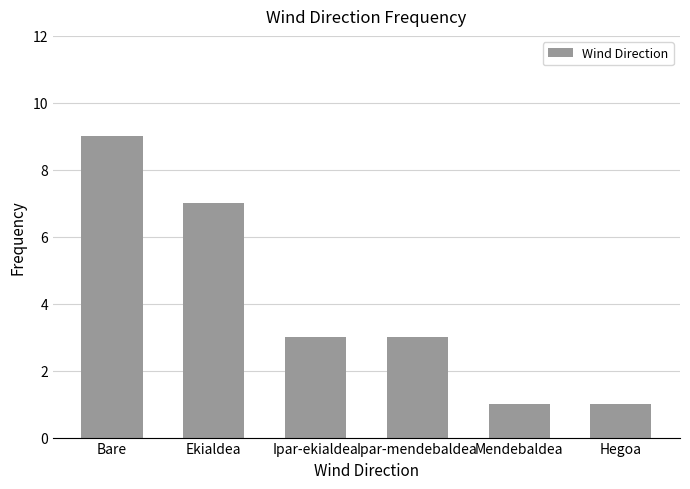

How many series are shown in this chart?

1